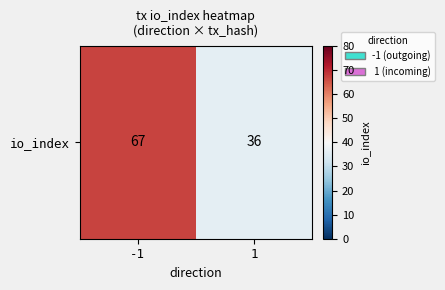

What is the sum of all values?

103